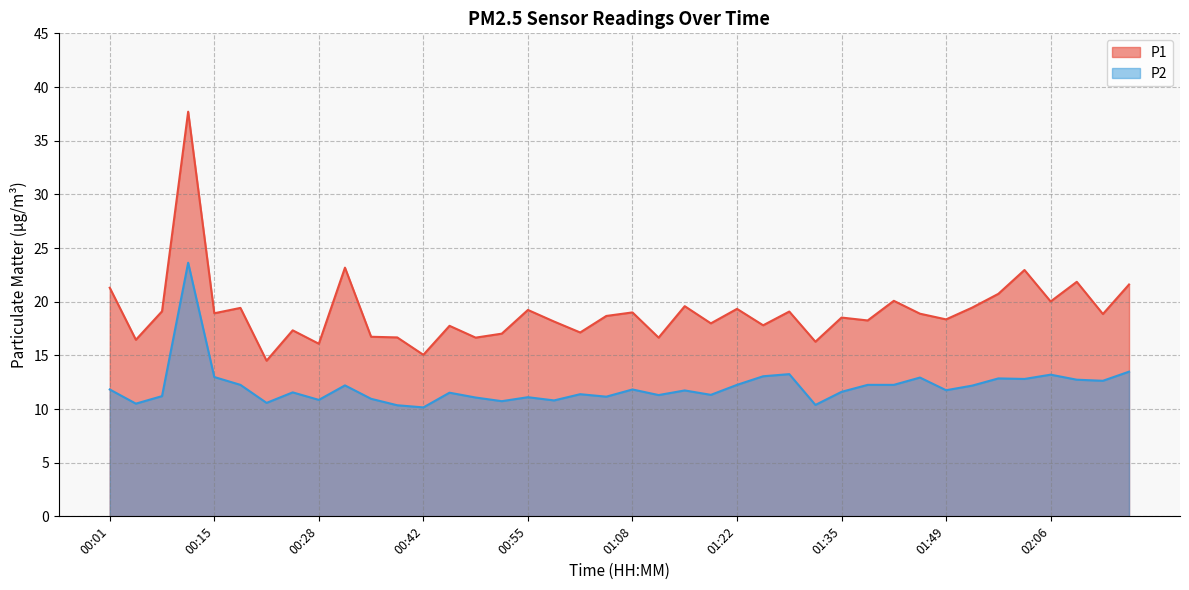

Which series has the widest spread of values?

P1